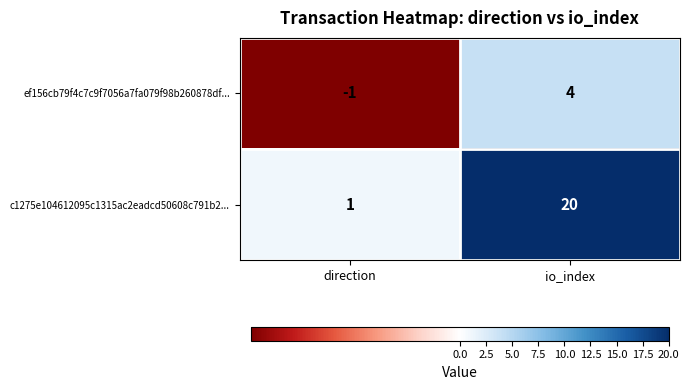

Which category has the highest value in the c1275e104612095c1315ac2eadcd50608c791b2... series?

io_index